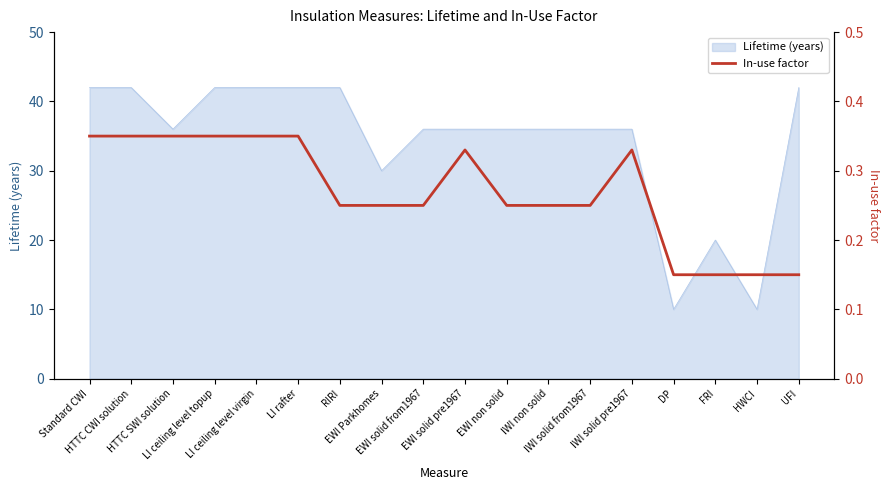

Where is the first local maximum?

EWI solid pre1967